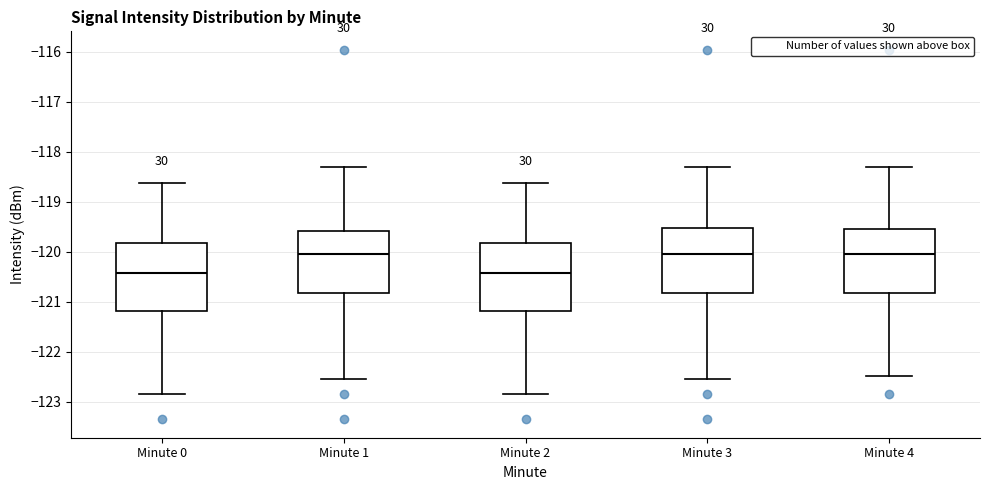

Reading left to right, read every box against the y-axis: the position of its median line, the range the box covers, and the ends of its whiskers. The values are not printed on the chart, so give them approximately, as read against the axis.

Minute 0: median -120.4, box -121.2 to -119.8, whiskers -122.8 to -118.6
Minute 1: median -120.1, box -120.8 to -119.6, whiskers -122.6 to -118.3
Minute 2: median -120.4, box -121.2 to -119.8, whiskers -122.8 to -118.6
Minute 3: median -120.1, box -120.8 to -119.5, whiskers -122.6 to -118.3
Minute 4: median -120.1, box -120.8 to -119.5, whiskers -122.5 to -118.3